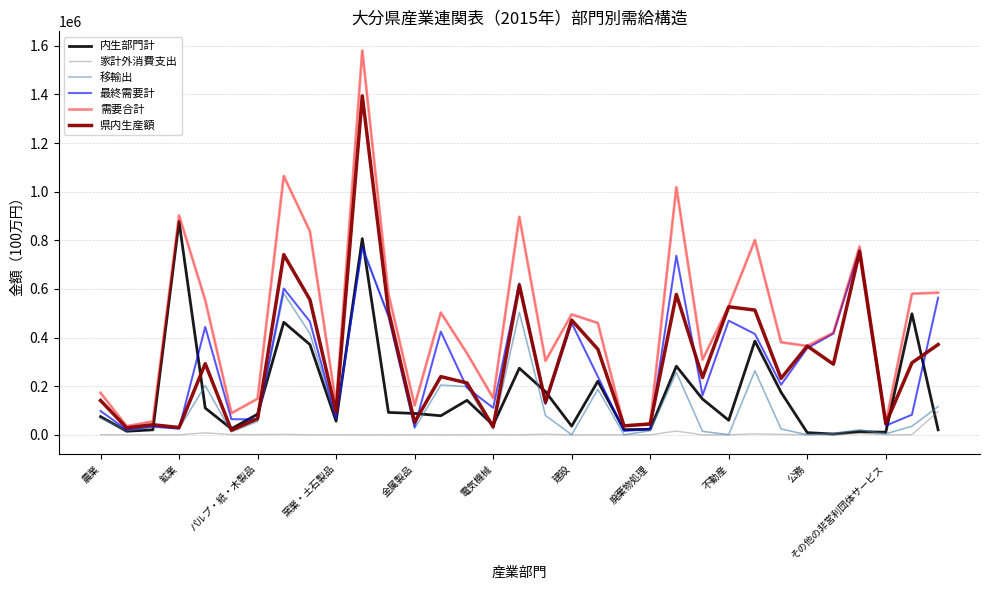

What is the minimum value for 最終需要計?

15877